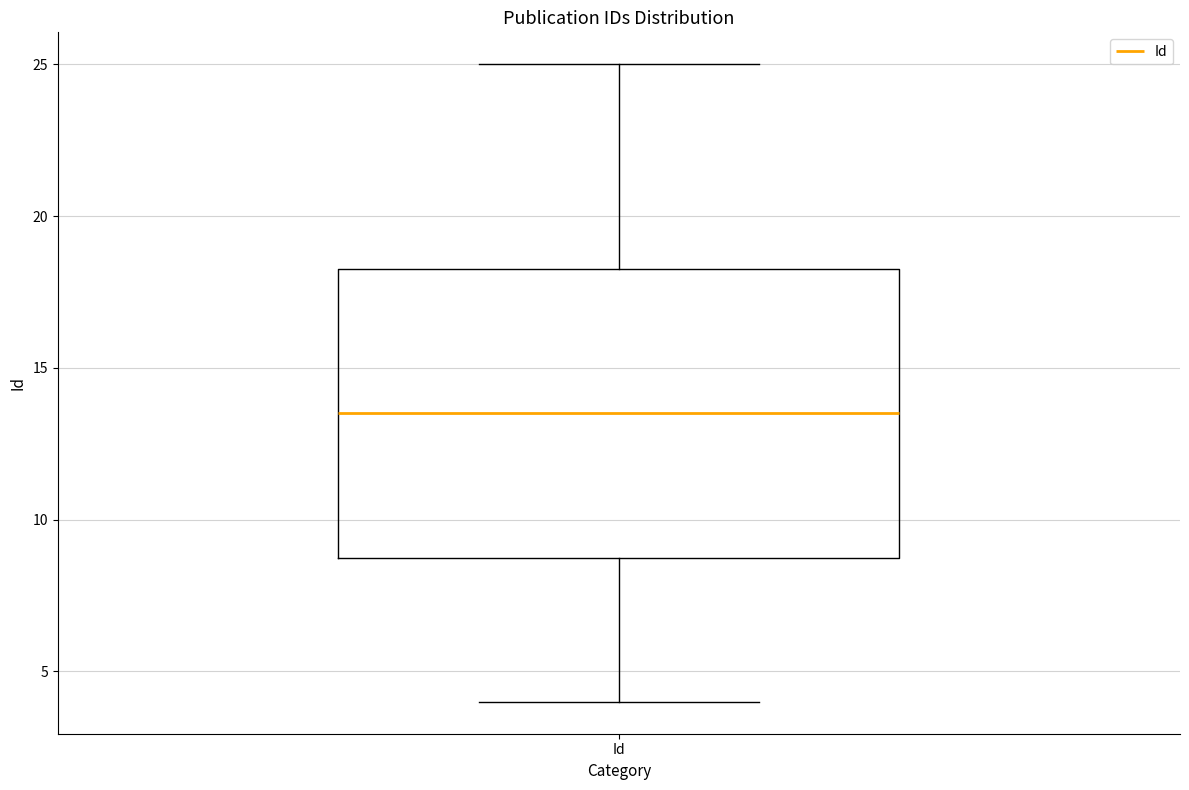

Where does the lower whisker of the box for Id end on the y-axis? The values are not printed on the chart, so give them approximately, as read against the axis.

4.0